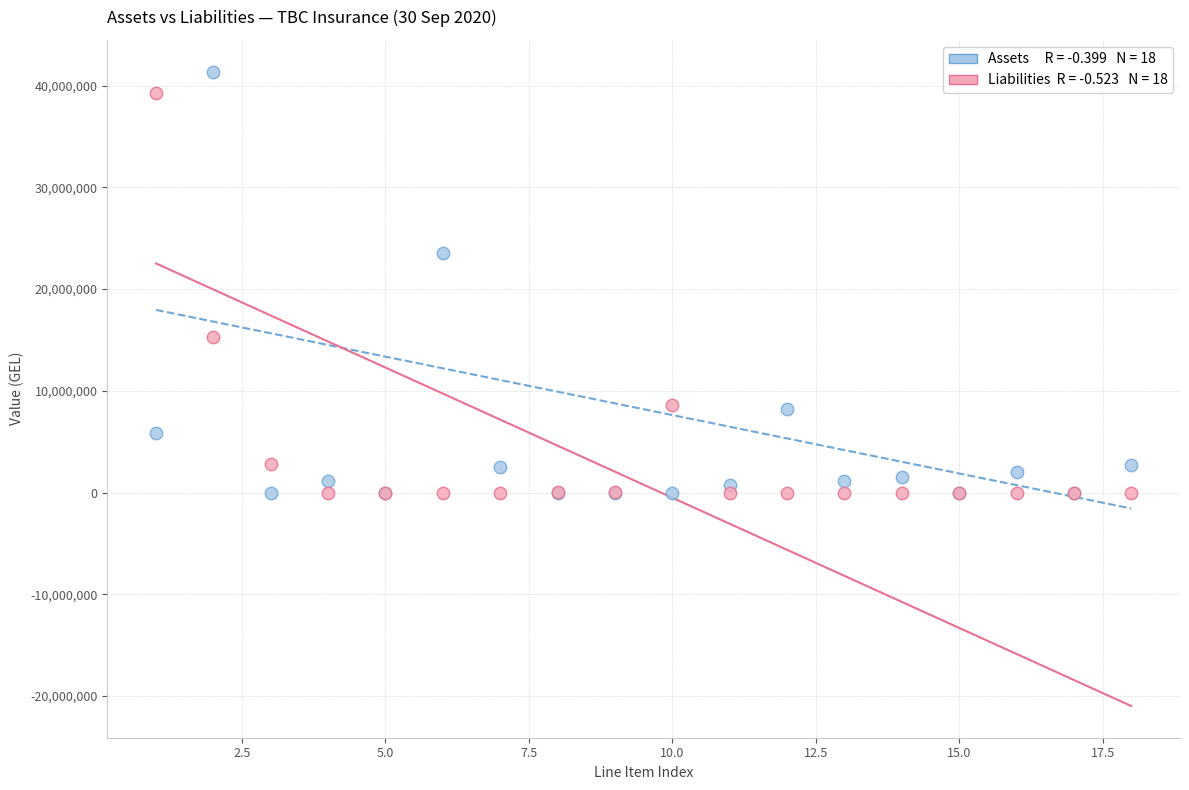

Across all series, what Y value is closest to 20685355?

23560937.1